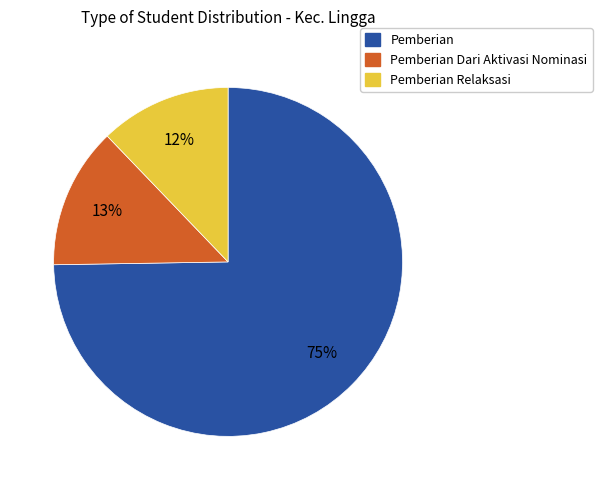

Is there any slice that represents more than half of the pie?

Yes